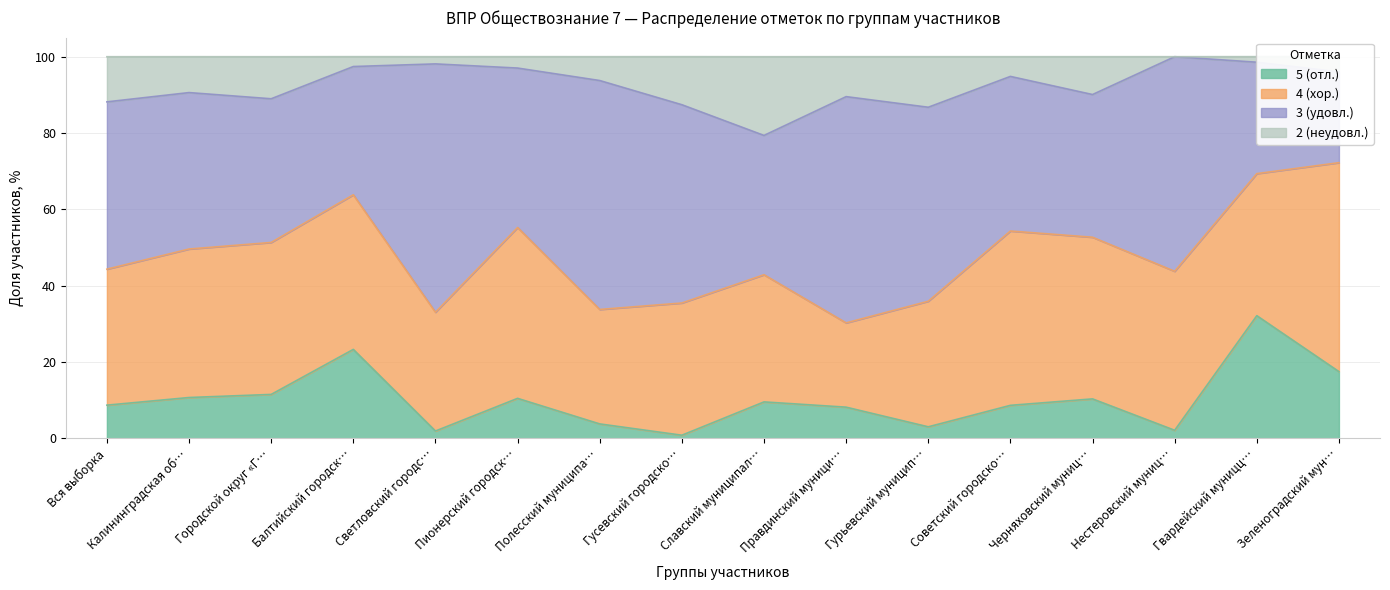

In 2 (неудовл.), how many points are lower than both neighbors (excluding endpoints)?

4